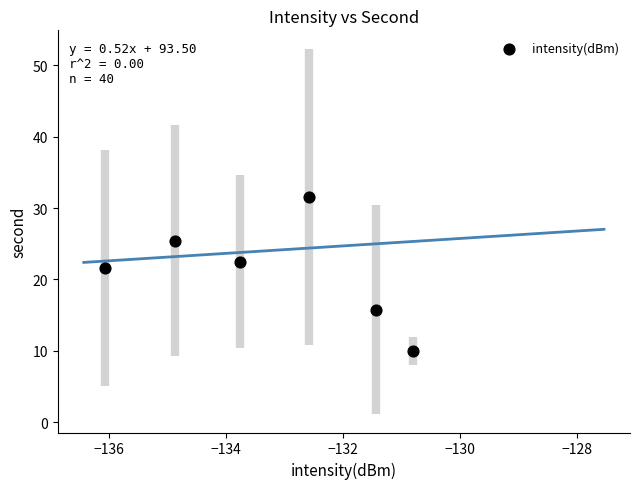

What is the range of Y values (max minus min)?

21.6